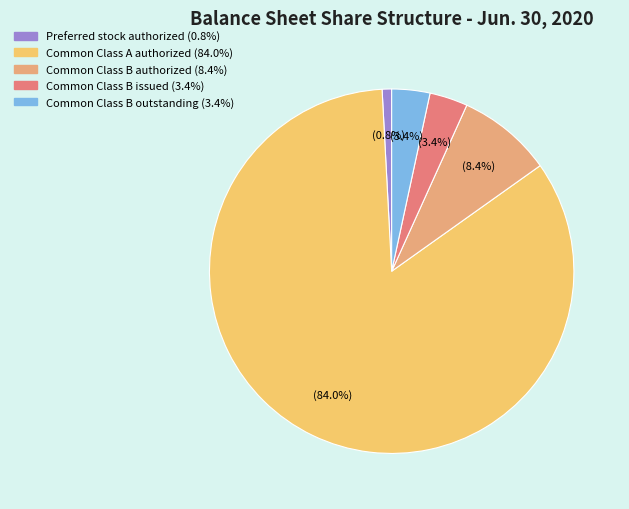

The Preferred stock authorized slice represents 1% of the pie. True or false?

True